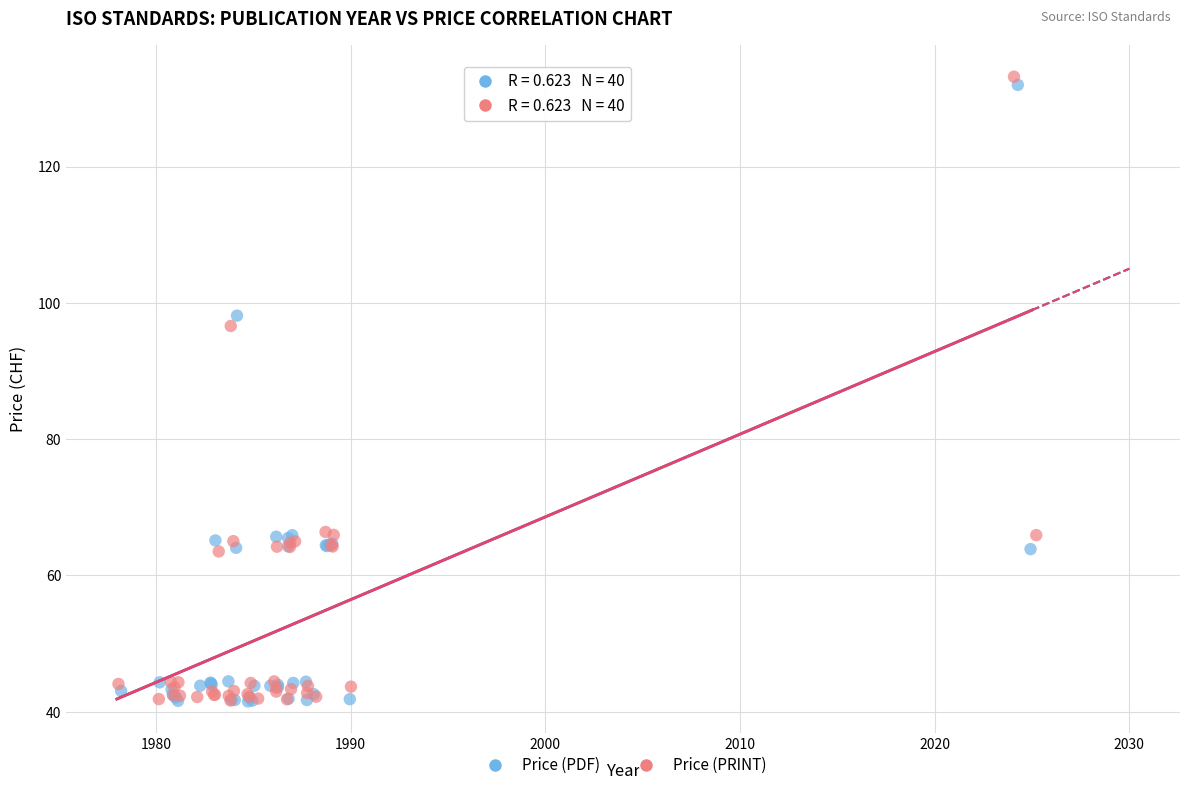

Which series has the largest Y range (max minus min)?

Price (PRINT)